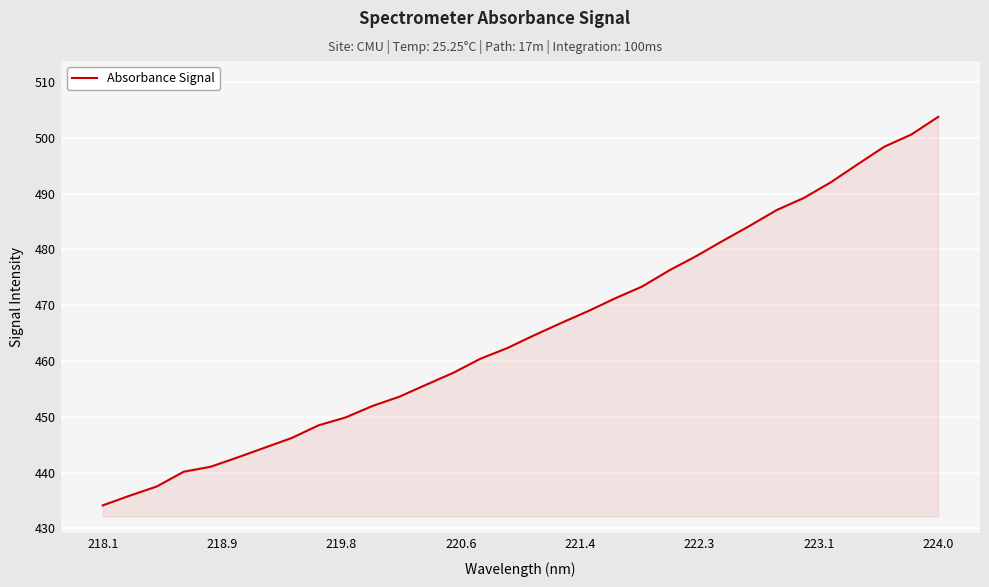

What is the minimum value shown in the chart?

434.1